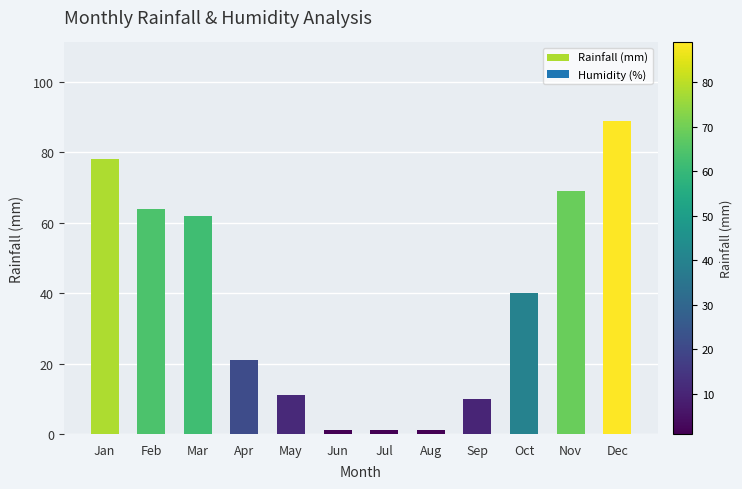

What value does the data have at Oct, to the nearest 10?

40